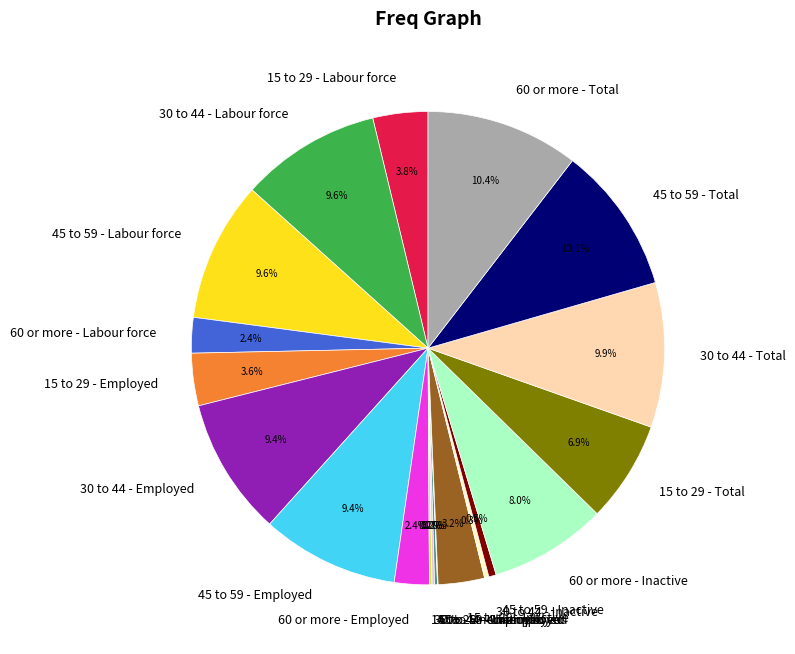

Combined, do 60 or more - Total and 45 to 59 - Inactive account for over 50%?

No